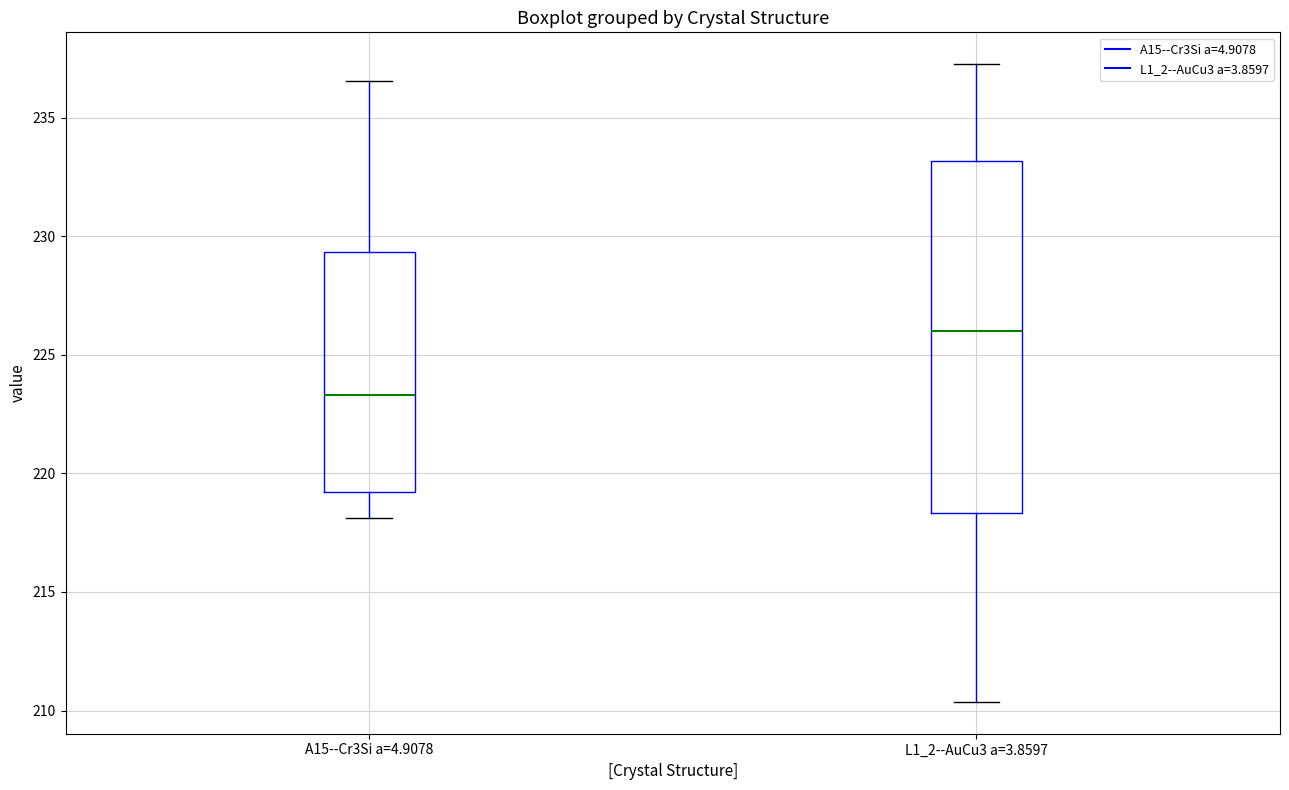

Which box is the tallest, from its lower edge to its upper edge?

L1_2--AuCu3 a=3.8597